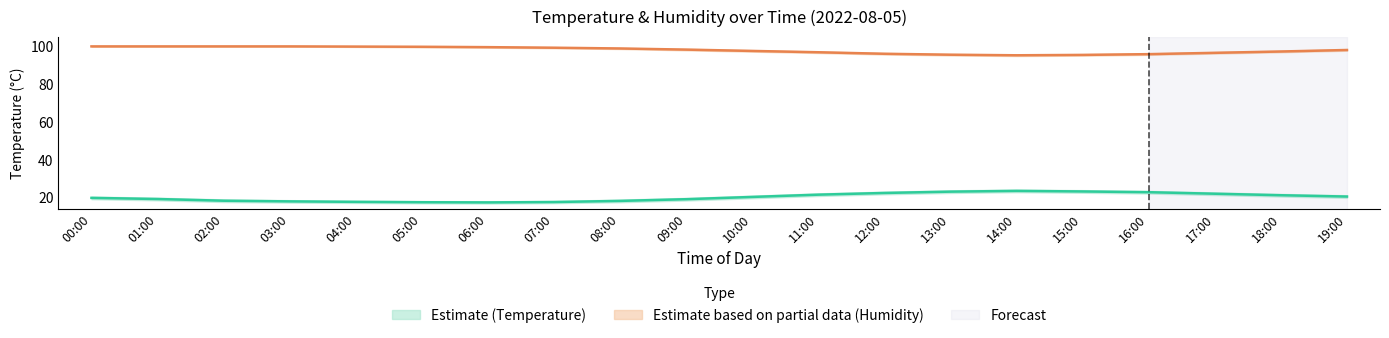

Is this an area chart (filled region under the line)?

No